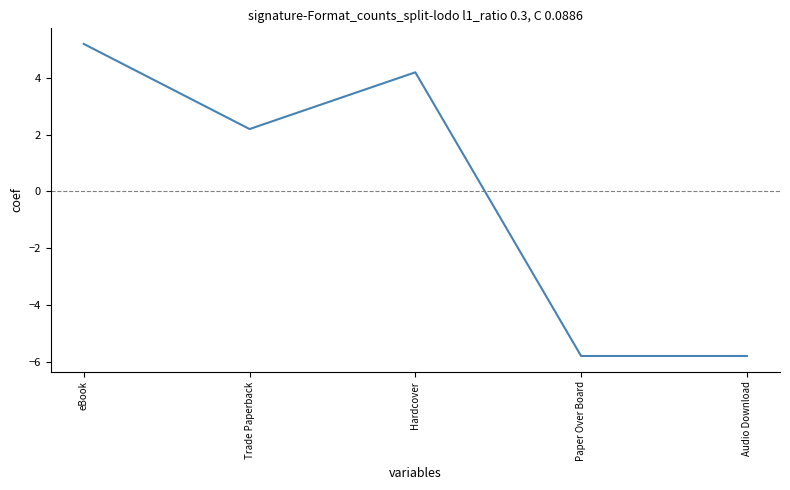

At which category does the data reach its first local valley?

Trade Paperback